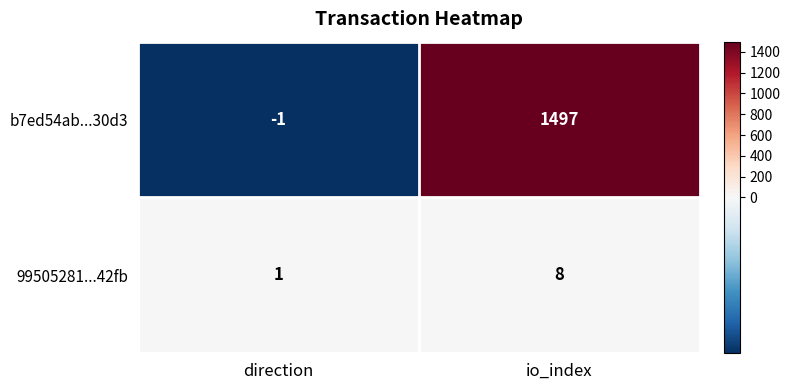

Reading left to right, what are all the values shown in this chart?

b7ed54ab...30d3: -1	1497
99505281...42fb: 1	8